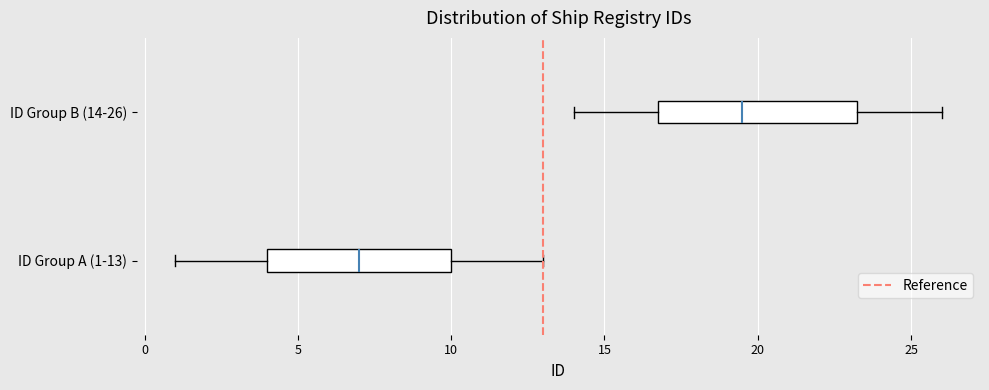

Reading bottom to top, transcribe this box plot: for each box, give where its median line is, the range the box spans, and where its two whiskers end, as read against the x-axis. The values are not printed on the chart, so give them approximately, as read against the axis.

ID Group A (1-13): median 7.0, box 4.0 to 10.0, whiskers 1.0 to 13.0
ID Group B (14-26): median 19.5, box 17.0 to 23.5, whiskers 14.0 to 26.0